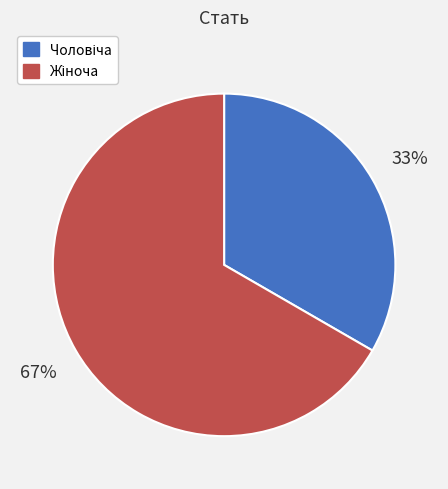

To the nearest percent, what is the average slice percentage?

50%